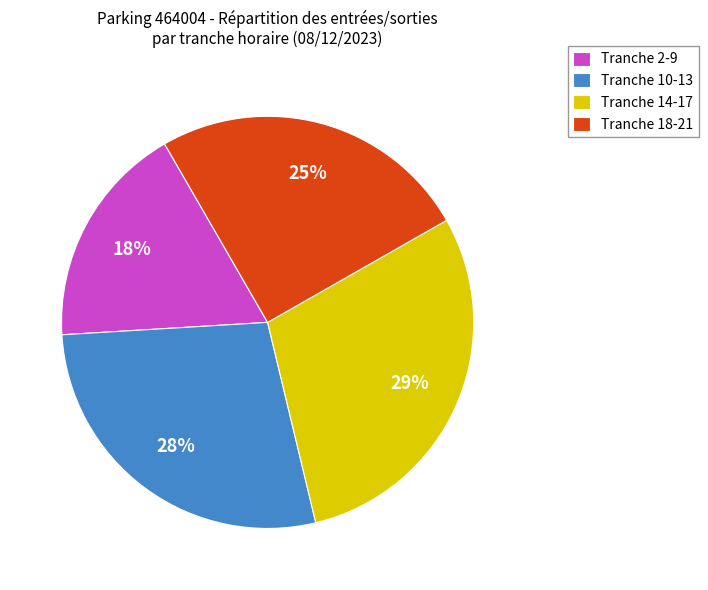

What percentage is the Tranche 2-9 slice, to the nearest percent?

18%